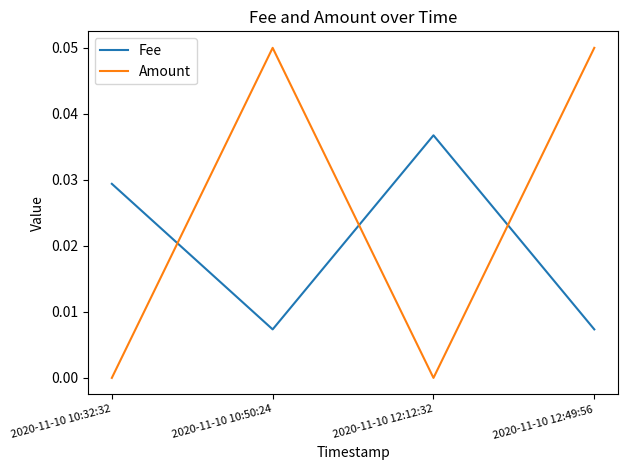

Which series has the largest total across all categories?

Amount